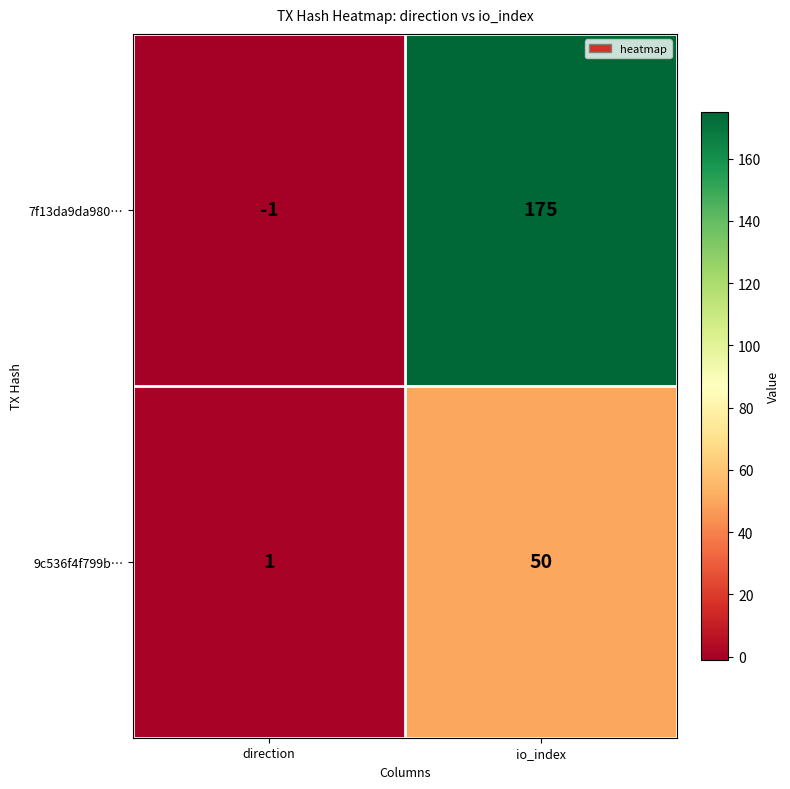

Where is 9c536f4f799b… nearest to the value 25?

direction